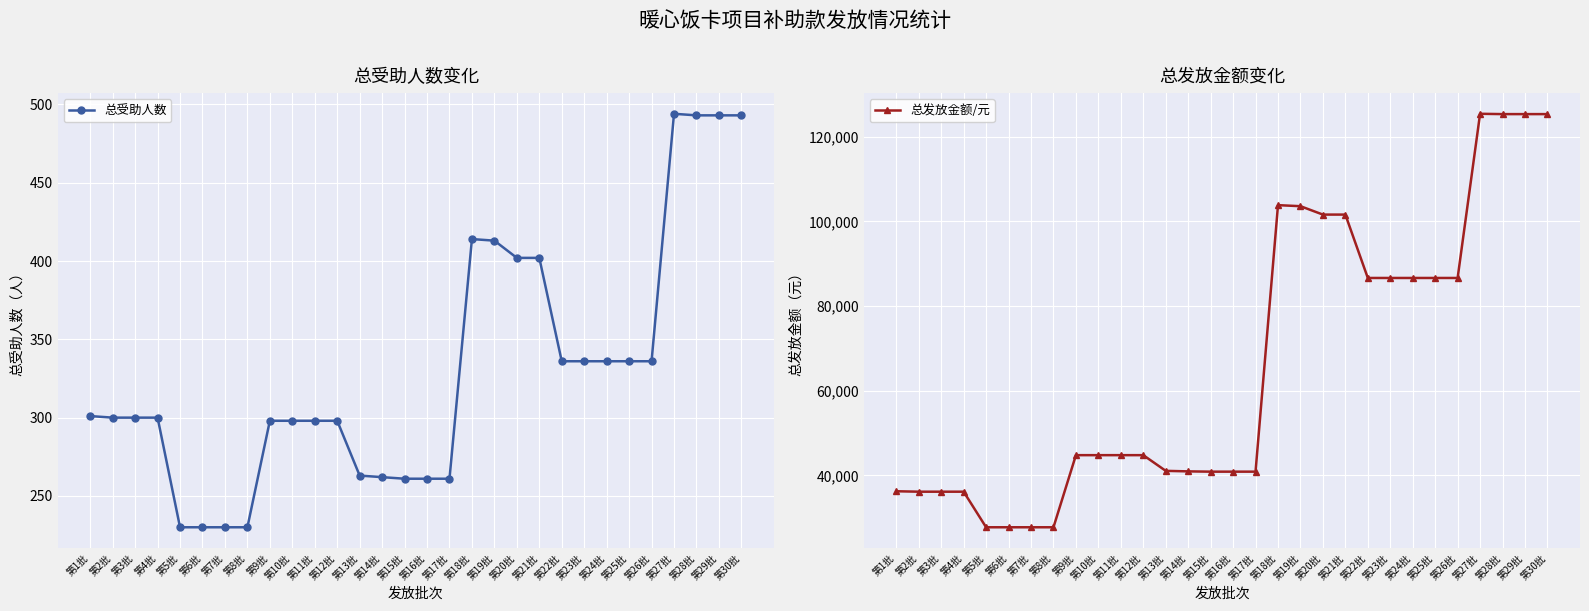

Read the 总发放金额/元 value at 第27批.

125445.5